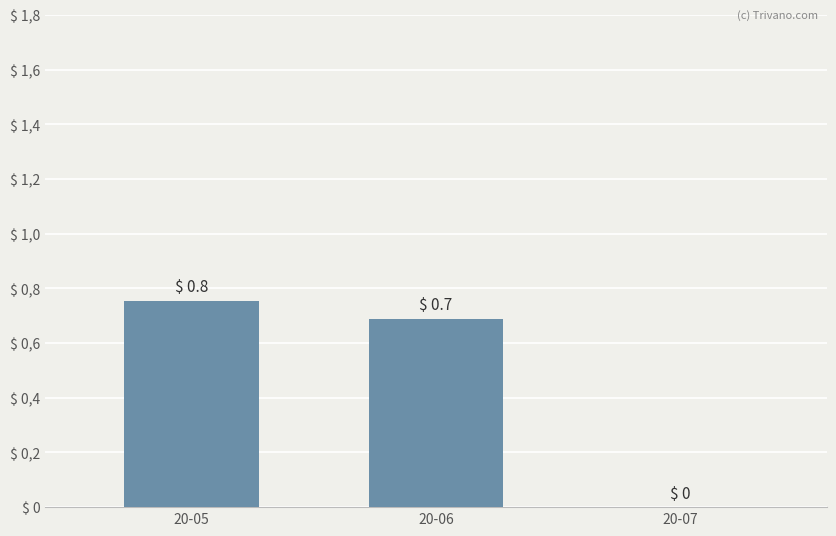

What is the average value?

0.5